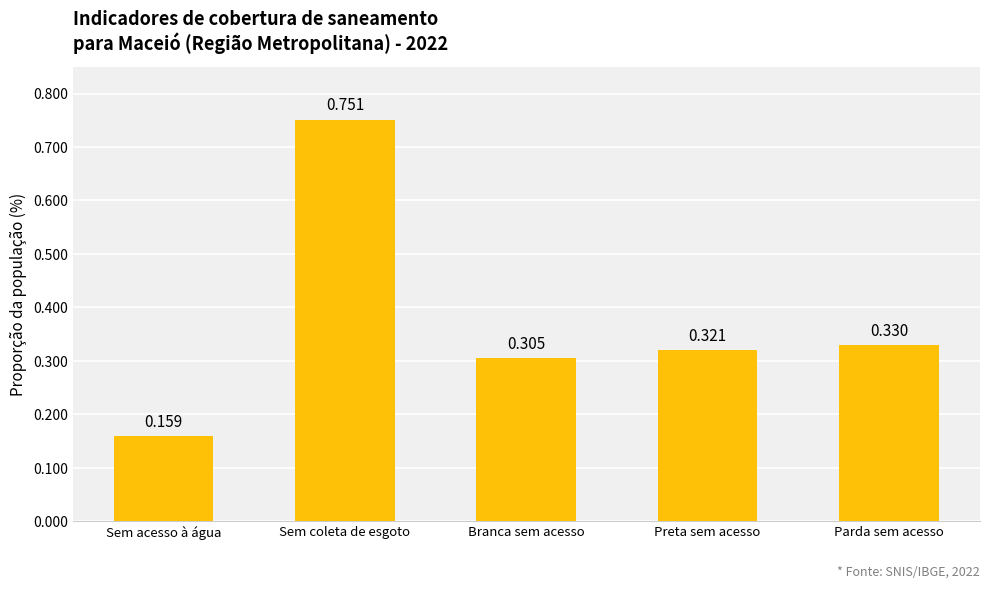

The chart shows a value of 0.1 at Branca sem acesso. True or false?

False